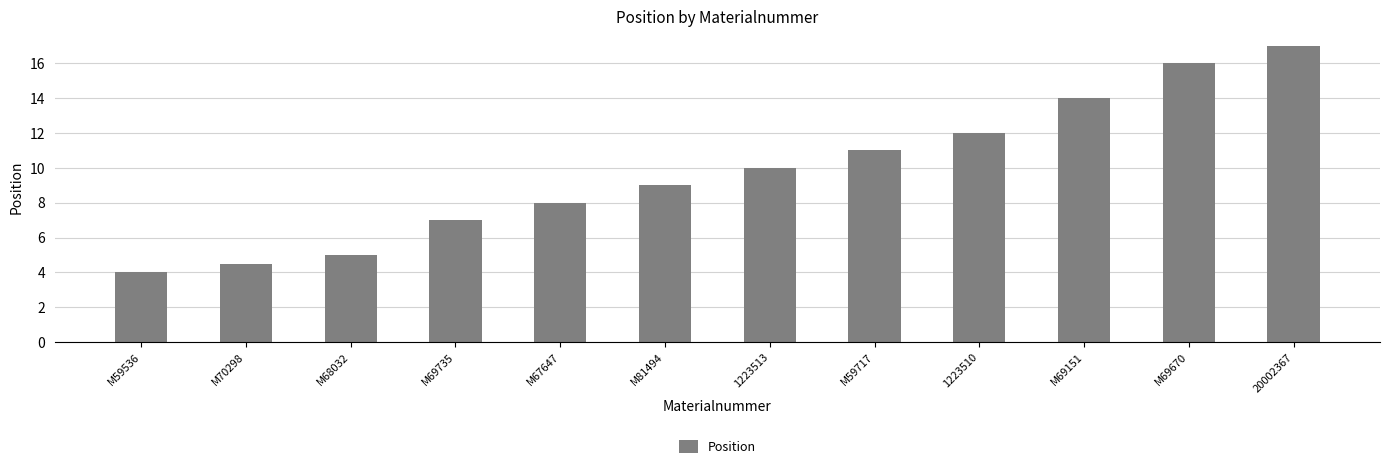

Are the bars grouped side by side (vs. stacked)?

No